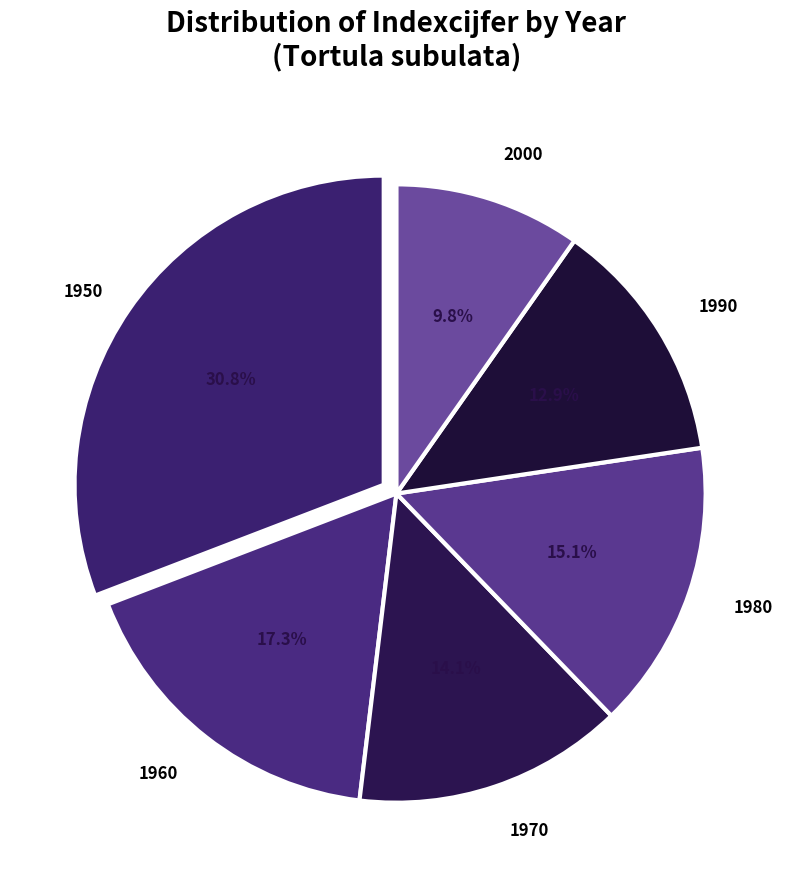

To the nearest percent, what is the average slice percentage?

17%